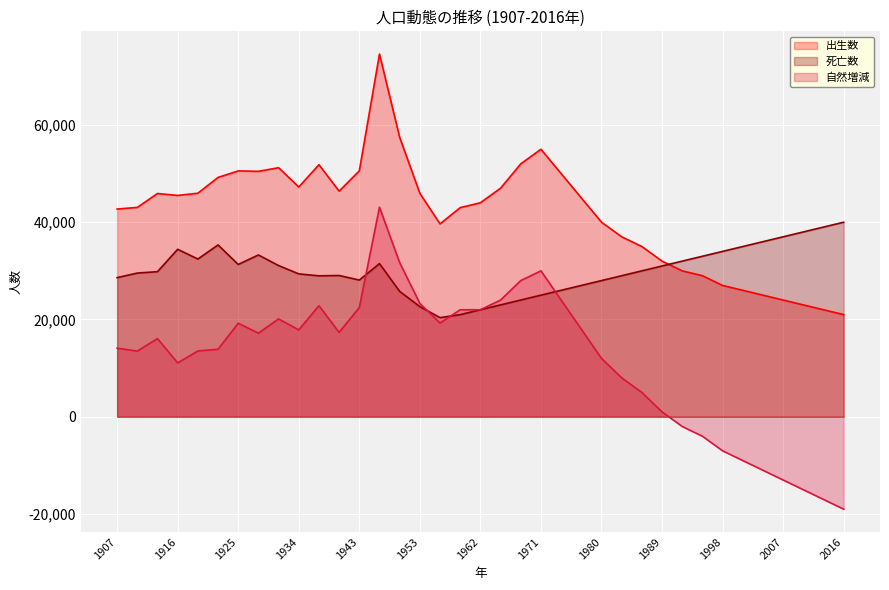

What is the value of the 出生数 point at the 4th from the left?

45505